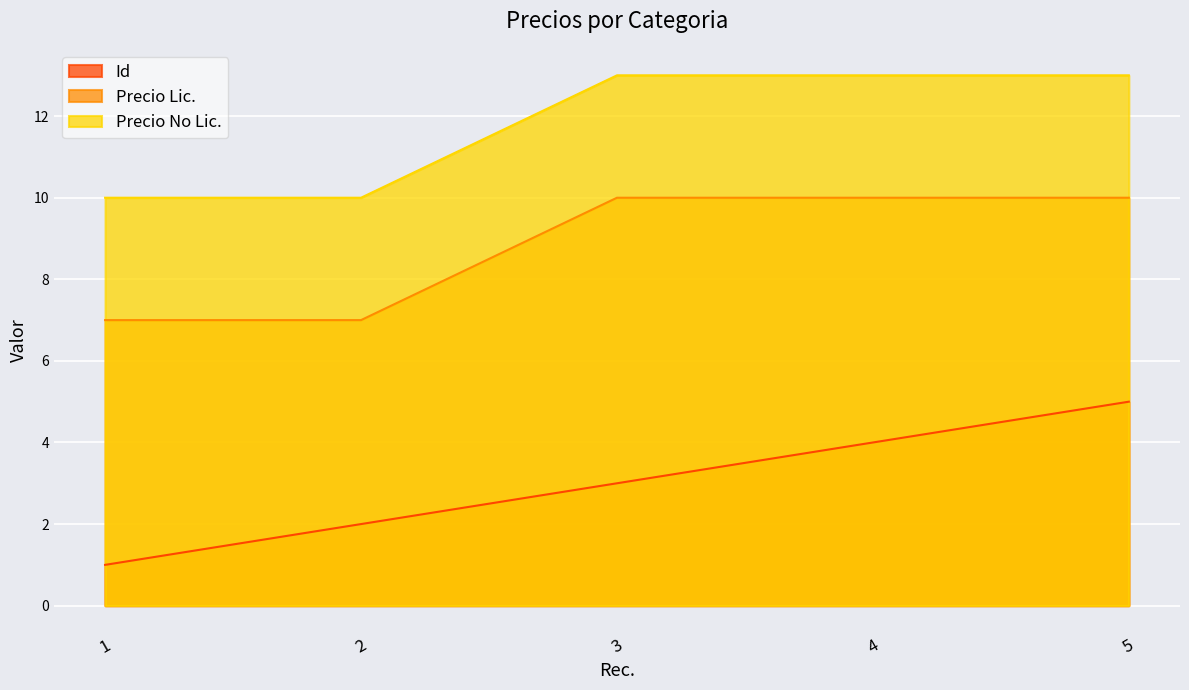

What is the value of the Id point at the 5th from the left?

5